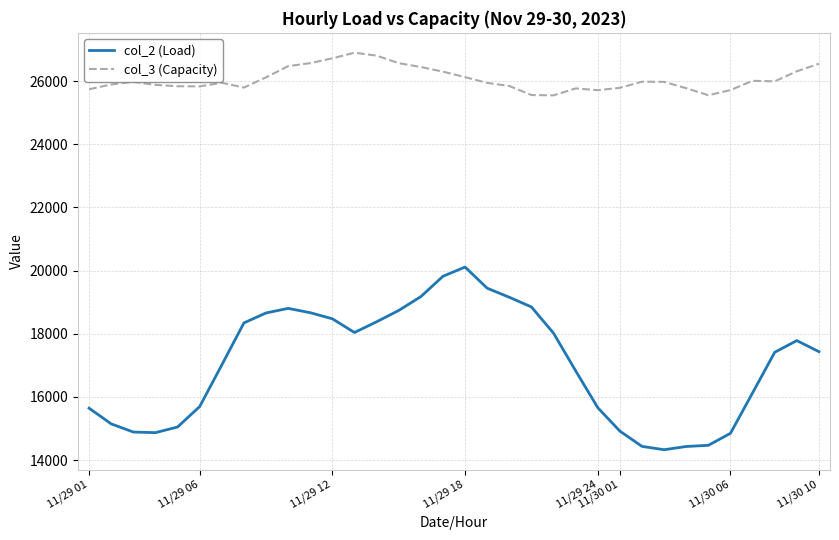

List the series in order of their peak value, lowest first.

col_2 (Load), col_3 (Capacity)